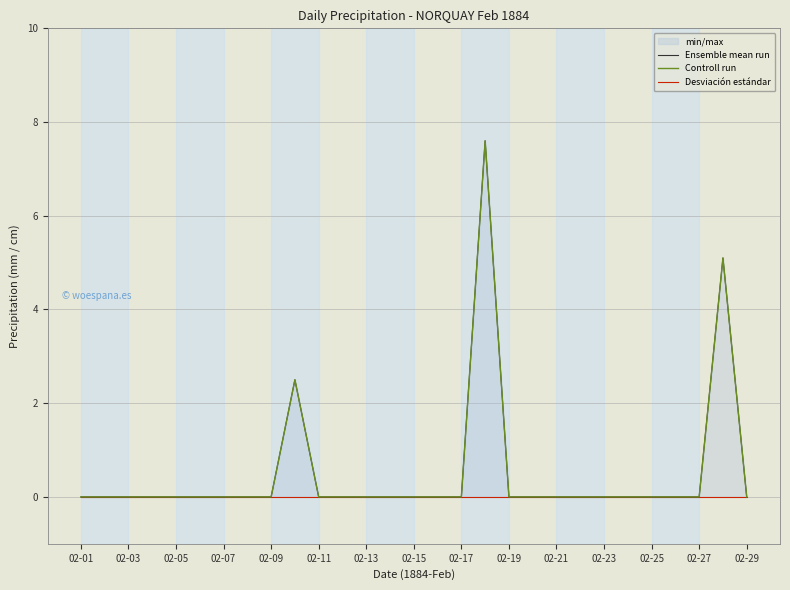

Count the number of categories in the chart.

29